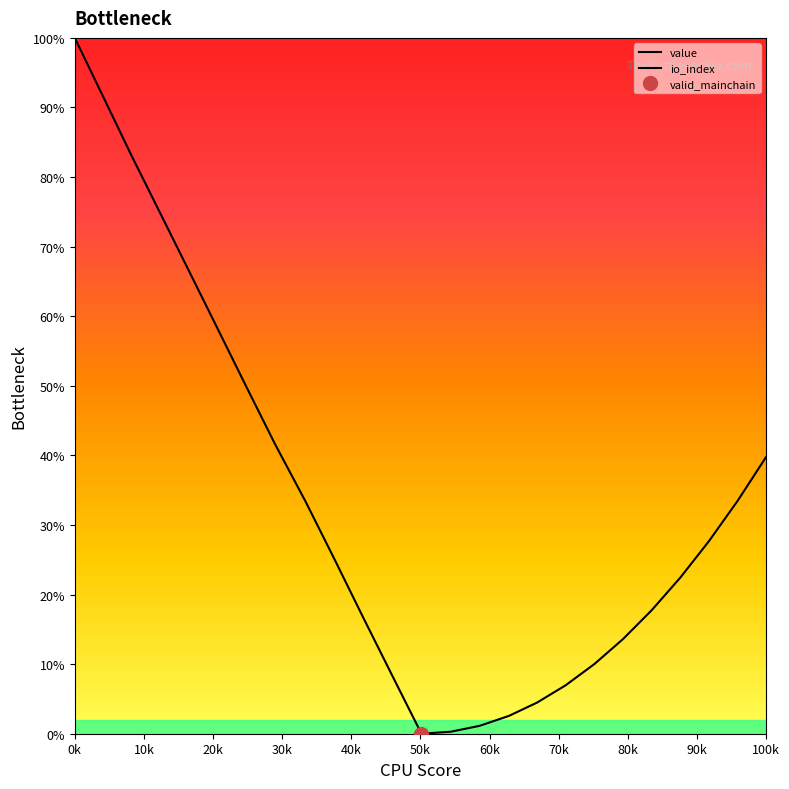

What are all the series names shown in the legend?

value, io_index